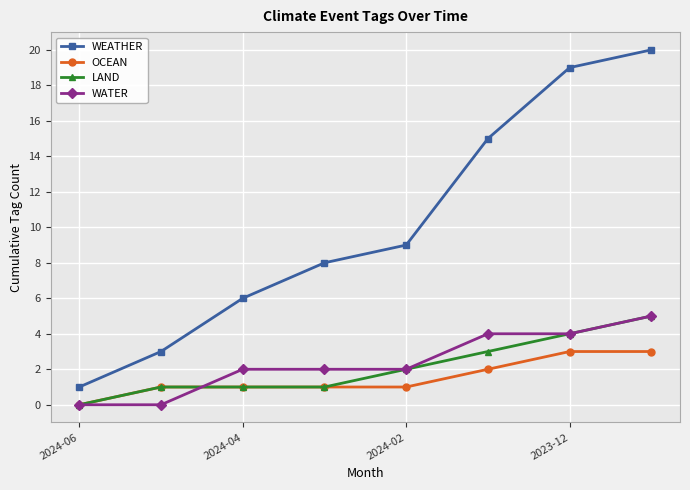

What is the difference between the maximum and second lowest values in the OCEAN series?

2